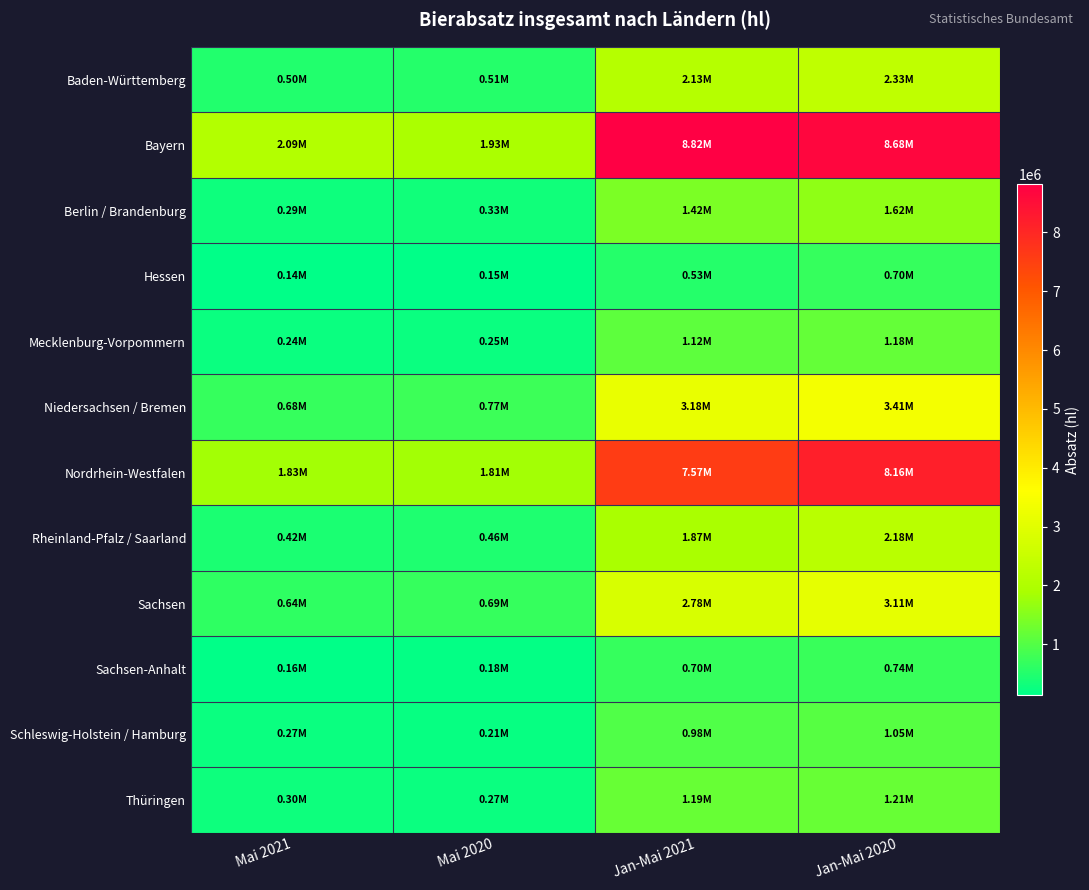

Reading left to right, what are all the values shown in this chart?

Baden-Württemberg: Mai 2021=504366.6	Mai 2020=509310.9	Jan-Mai 2021=2129882.2	Jan-Mai 2020=2327613.3
Bayern: Mai 2021=2089060.7	Mai 2020=1925077.3	Jan-Mai 2021=8816052.2	Jan-Mai 2020=8676091.0
Berlin / Brandenburg: Mai 2021=286243.1	Mai 2020=327114.4	Jan-Mai 2021=1420842.4	Jan-Mai 2020=1616109.1
Hessen: Mai 2021=135801.5	Mai 2020=151578.7	Jan-Mai 2021=534476.9	Jan-Mai 2020=700824.7
Mecklenburg-Vorpommern: Mai 2021=242358.1	Mai 2020=249576.1	Jan-Mai 2021=1117032.3	Jan-Mai 2020=1179651.9
Niedersachsen / Bremen: Mai 2021=683246.2	Mai 2020=768706.4	Jan-Mai 2021=3178223.1	Jan-Mai 2020=3411970.5
Nordrhein-Westfalen: Mai 2021=1828014.1	Mai 2020=1811044.0	Jan-Mai 2021=7567278.7	Jan-Mai 2020=8161705.3
Rheinland-Pfalz / Saarland: Mai 2021=423227.9	Mai 2020=462902.2	Jan-Mai 2021=1868703.5	Jan-Mai 2020=2178217.4
Sachsen: Mai 2021=642035.0	Mai 2020=692826.7	Jan-Mai 2021=2782960.2	Jan-Mai 2020=3113591.8
Sachsen-Anhalt: Mai 2021=162278.2	Mai 2020=184296.5	Jan-Mai 2021=701746.6	Jan-Mai 2020=744843.4
Schleswig-Holstein / Hamburg: Mai 2021=270820.7	Mai 2020=206823.3	Jan-Mai 2021=980545.3	Jan-Mai 2020=1045510.4
Thüringen: Mai 2021=303570.6	Mai 2020=269047.8	Jan-Mai 2021=1186967.7	Jan-Mai 2020=1206960.6